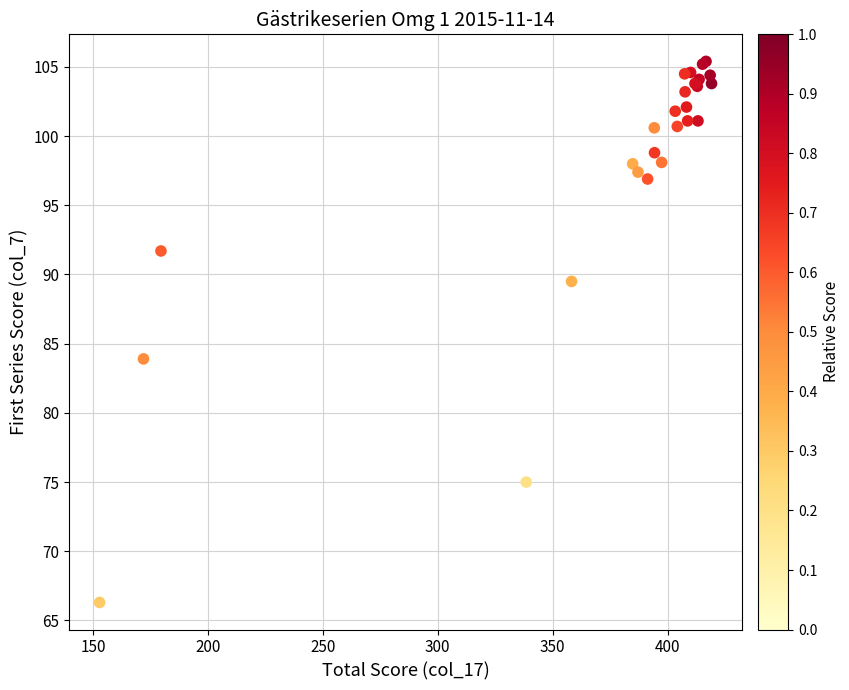

What Y value in the scatter plot is closest to 85?

83.9